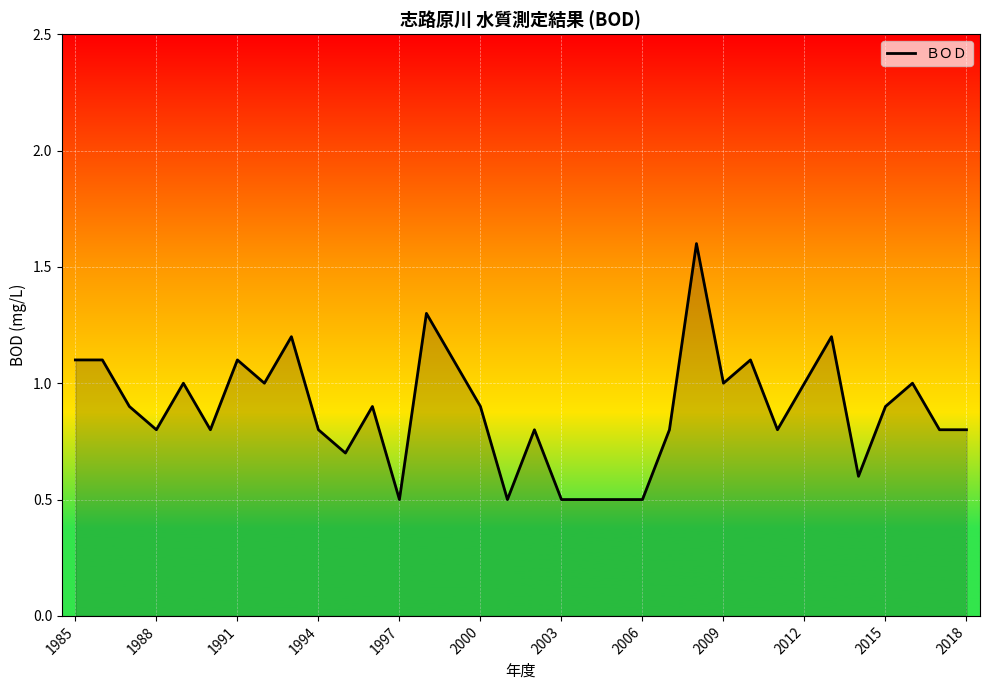

What is the maximum value shown in the chart?

1.6